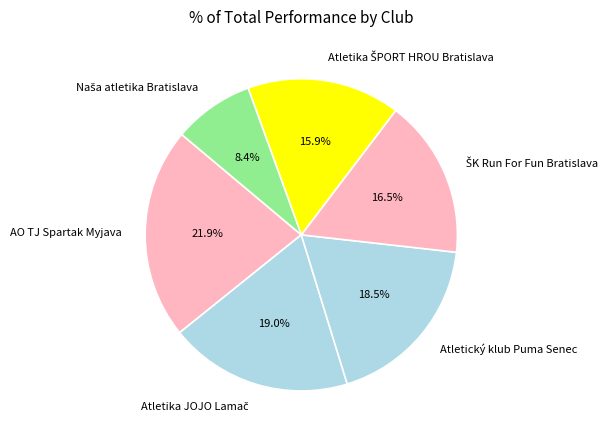

What is the largest slice in the pie chart?

AO TJ Spartak Myjava